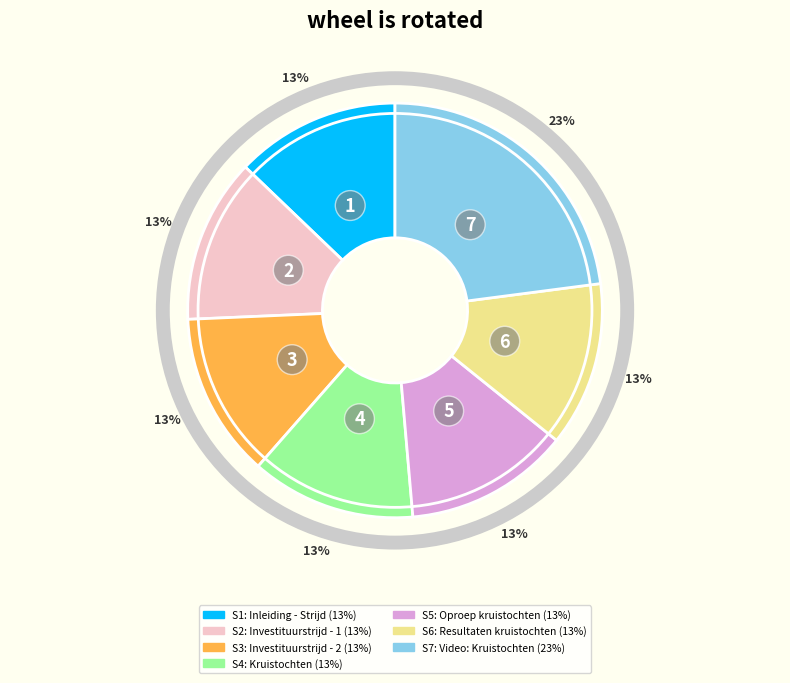

To the nearest percent, what is the difference between the largest and smallest slice percentages?

10%